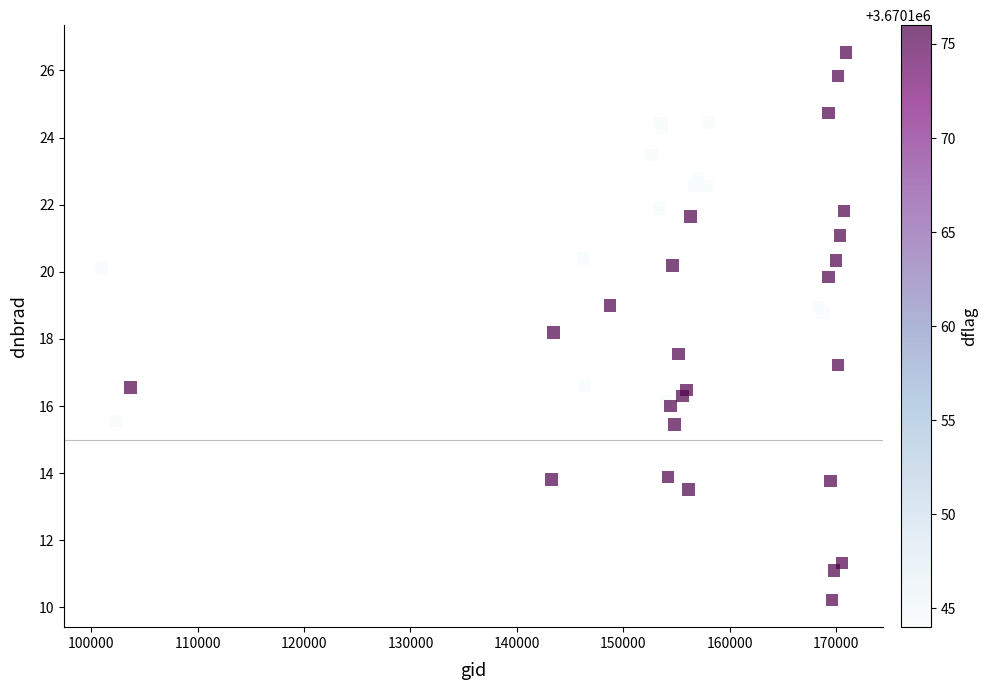

What Y value in the scatter plot is closest to 18?

18.2